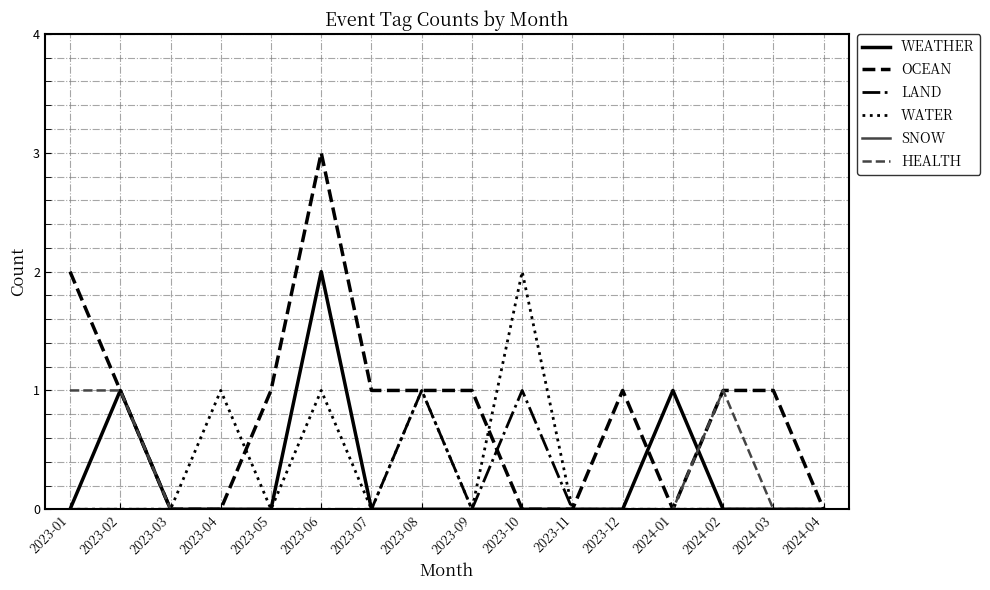

Which series has the largest range (max minus min)?

OCEAN